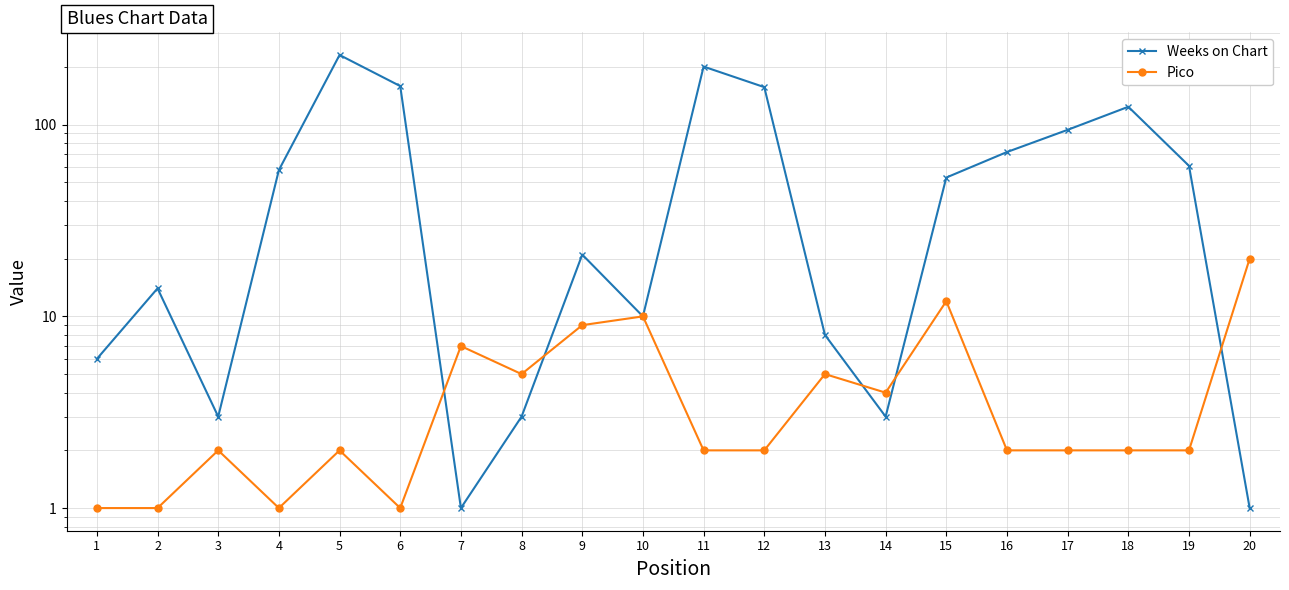

What is the total value across all series at 20?

21